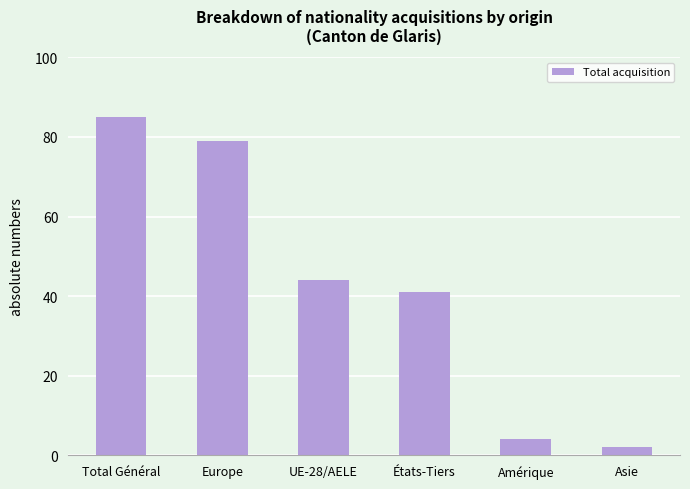

What is the label of the 2nd bar from the right?

Amérique